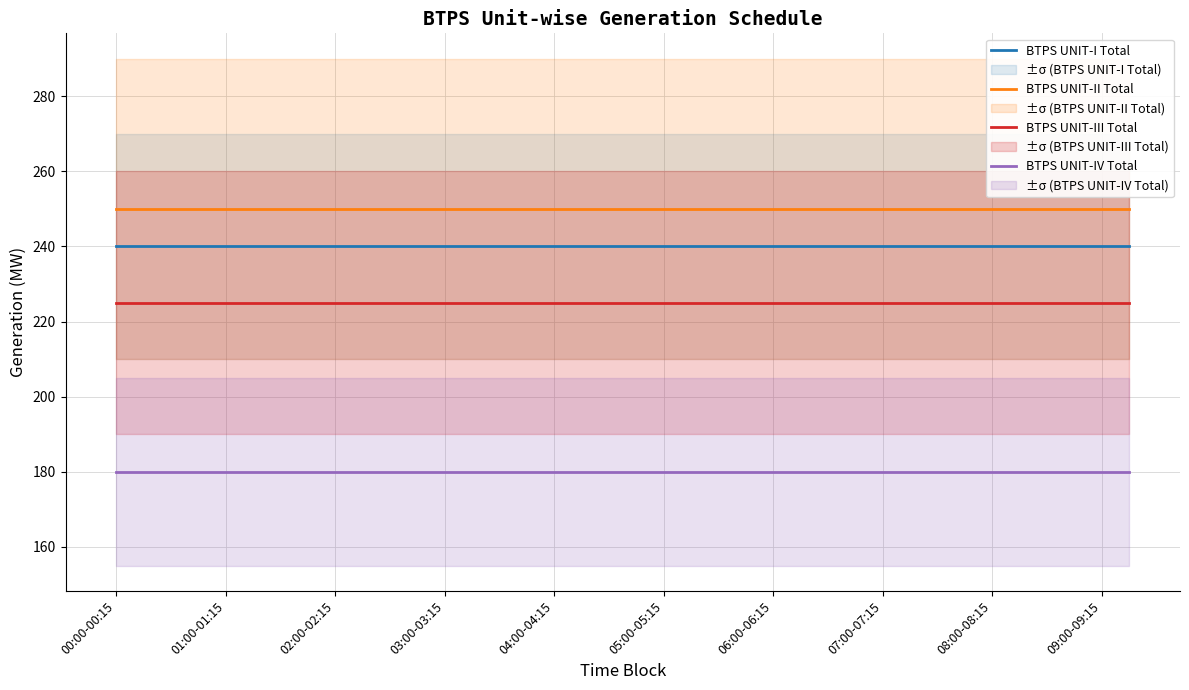

The BTPS UNIT-IV Total series shows 180 at 09:00-09:15. True or false?

True